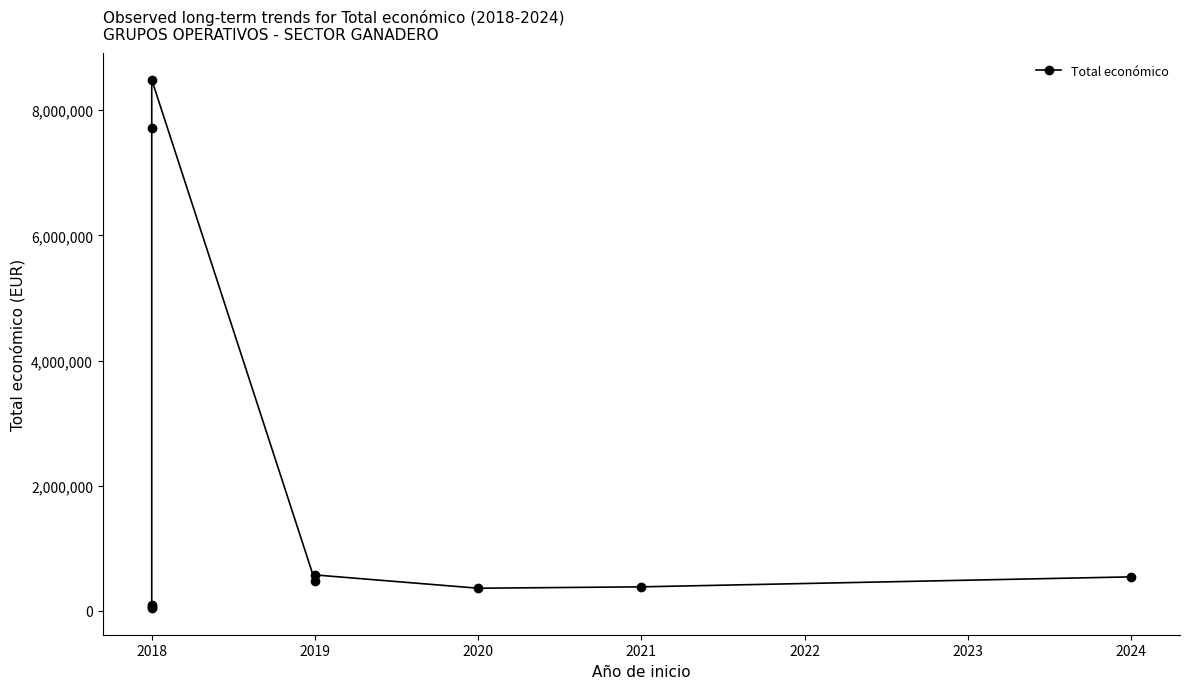

What is the sum of all values?

18750925.1